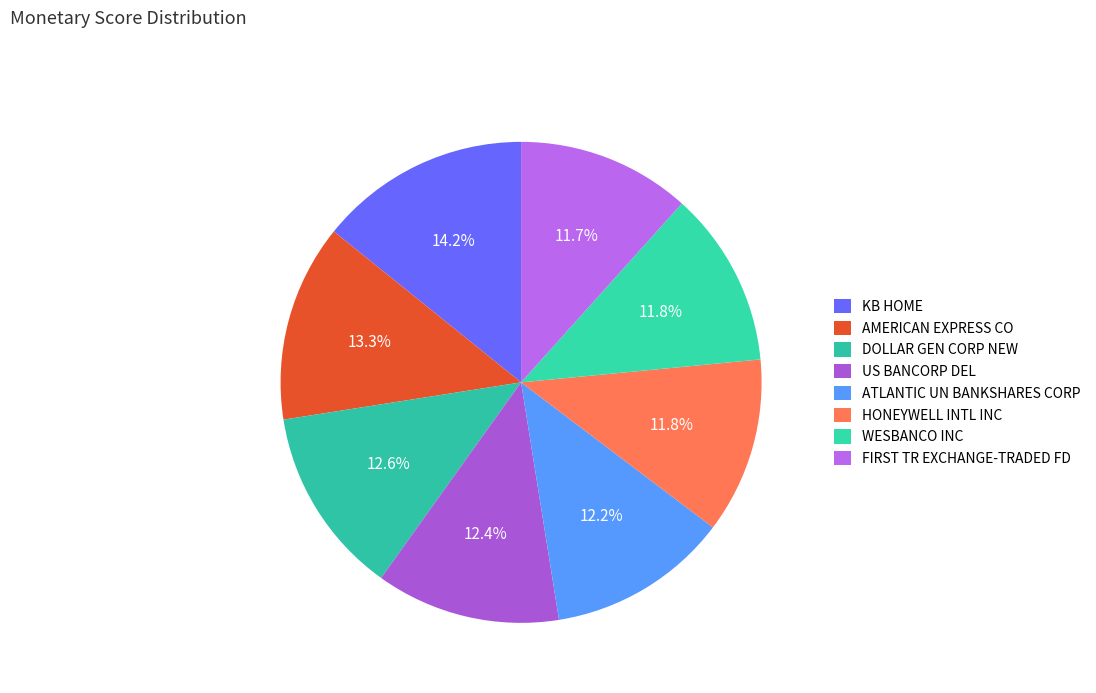

To the nearest percent, what portion does HONEYWELL INTL INC represent?

12%